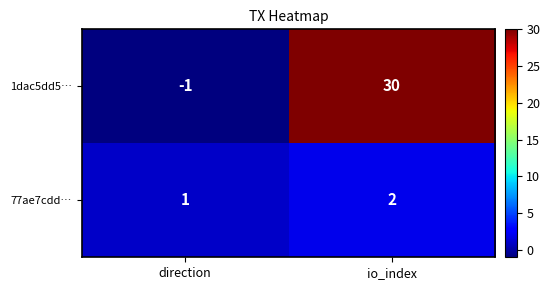

At which category is the sum across all series the highest?

io_index